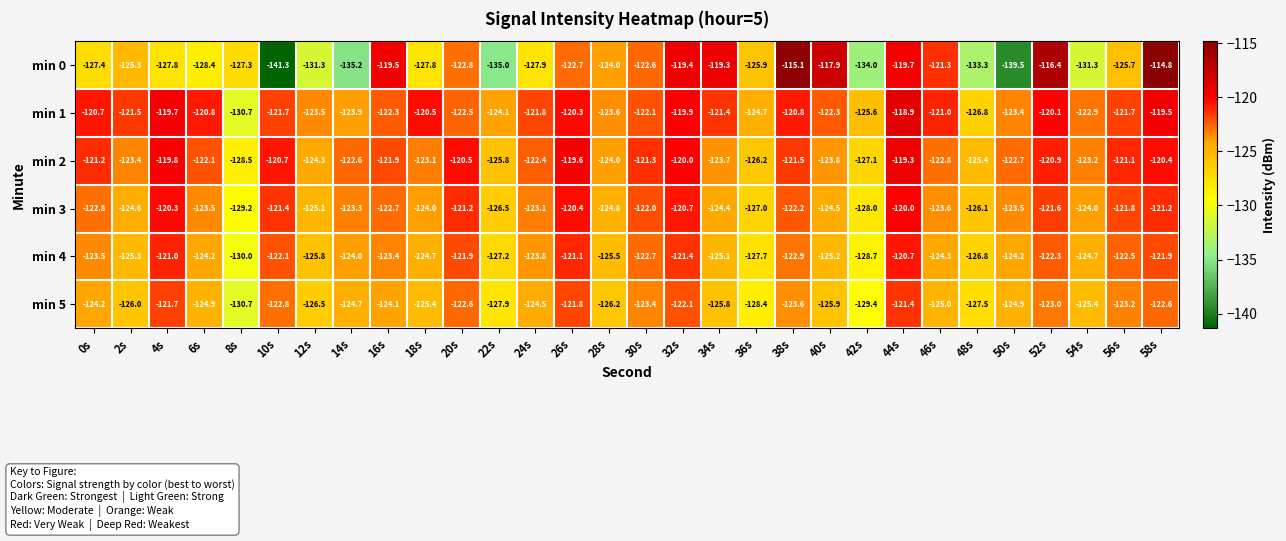

Count the number of categories in the chart.

30